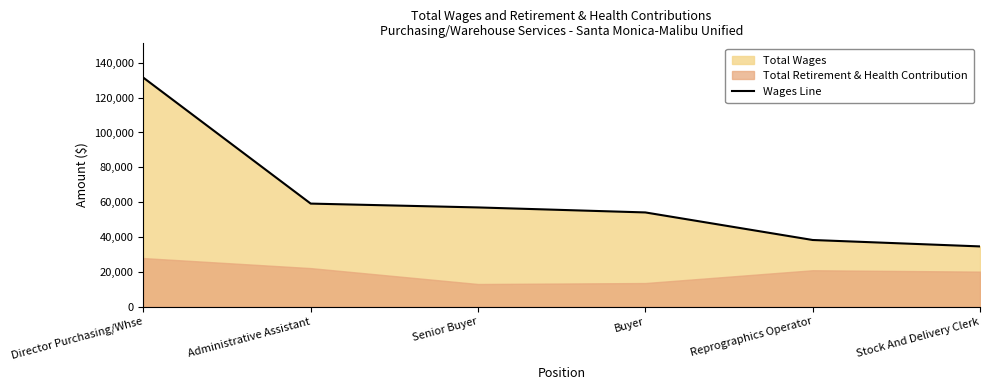

The chart shows a value of 131485 at Director Purchasing/Whse. True or false?

True